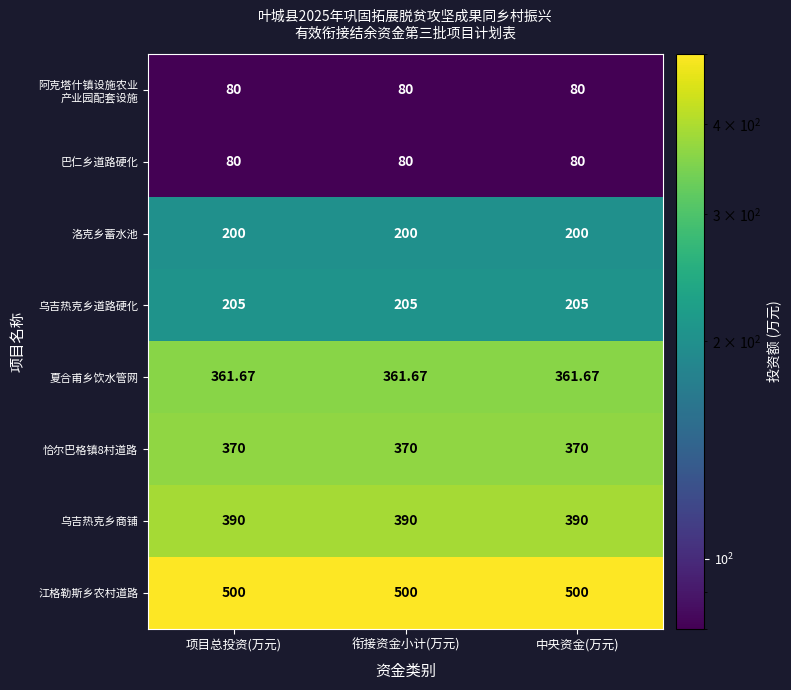

Is the value of 江格勒斯乡农村道路 at 项目总投资(万元) greater than the value of 乌吉热克乡商铺 at 中央资金(万元)?

Yes